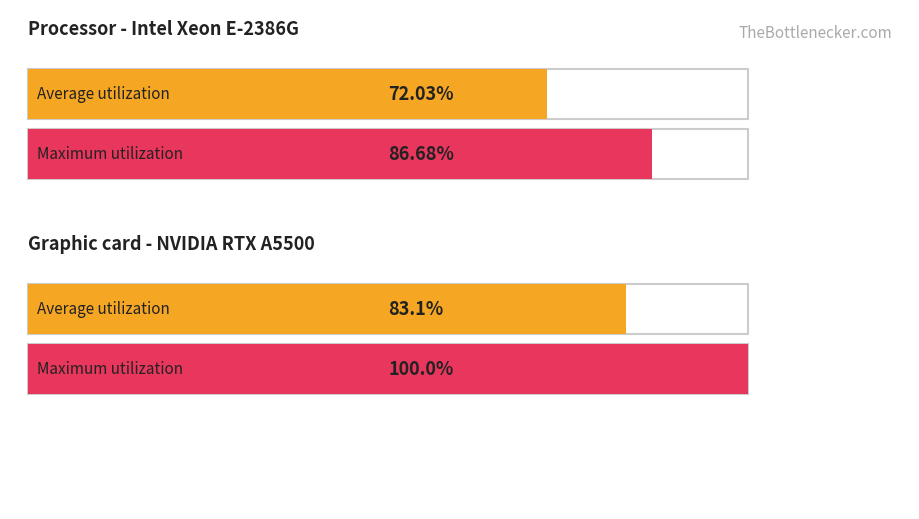

Rank the series at 2 from highest to lowest value.

Maximum utilization, Average utilization